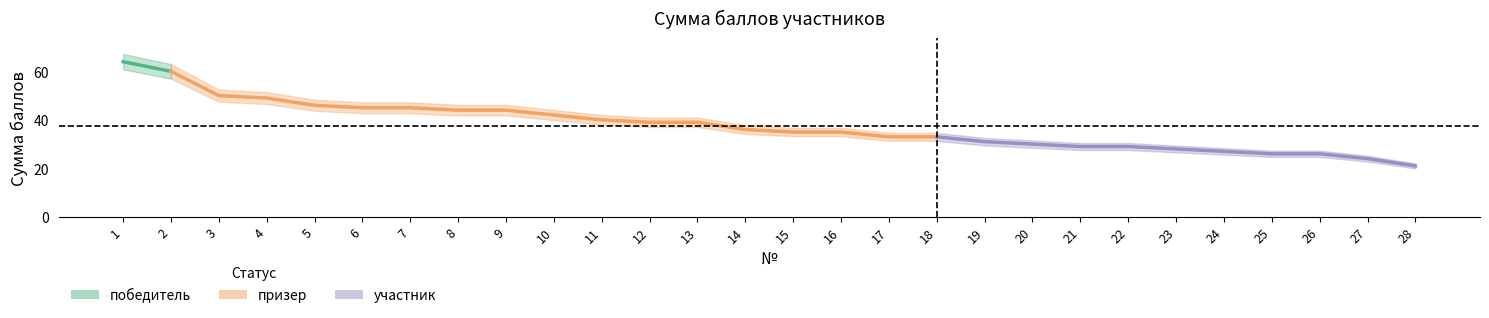

Is it true that the value at 15 is 54?

False